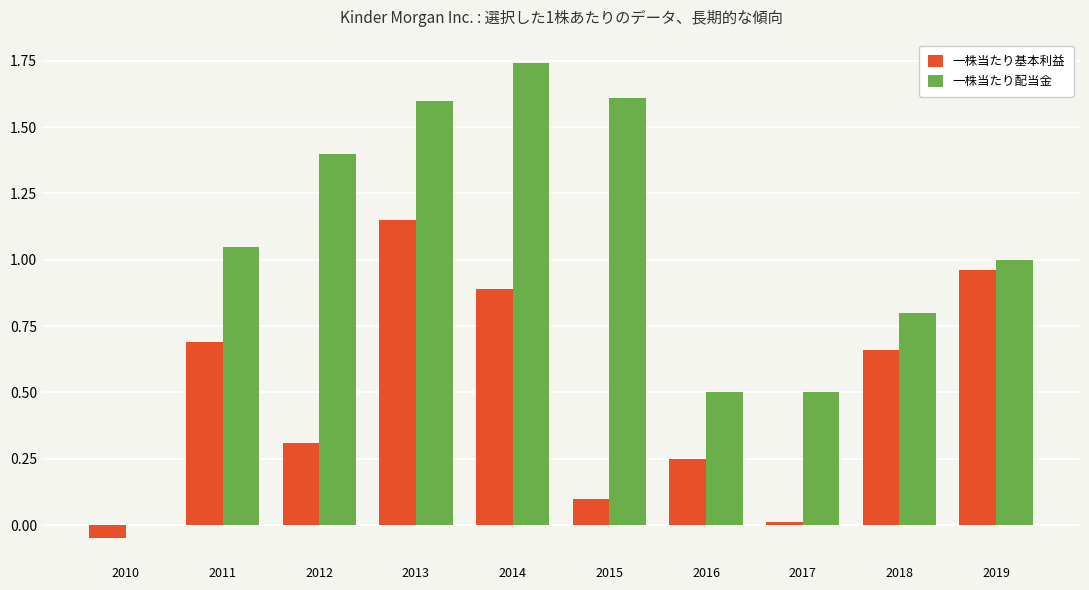

Which series has the largest total across all categories?

一株当たり配当金